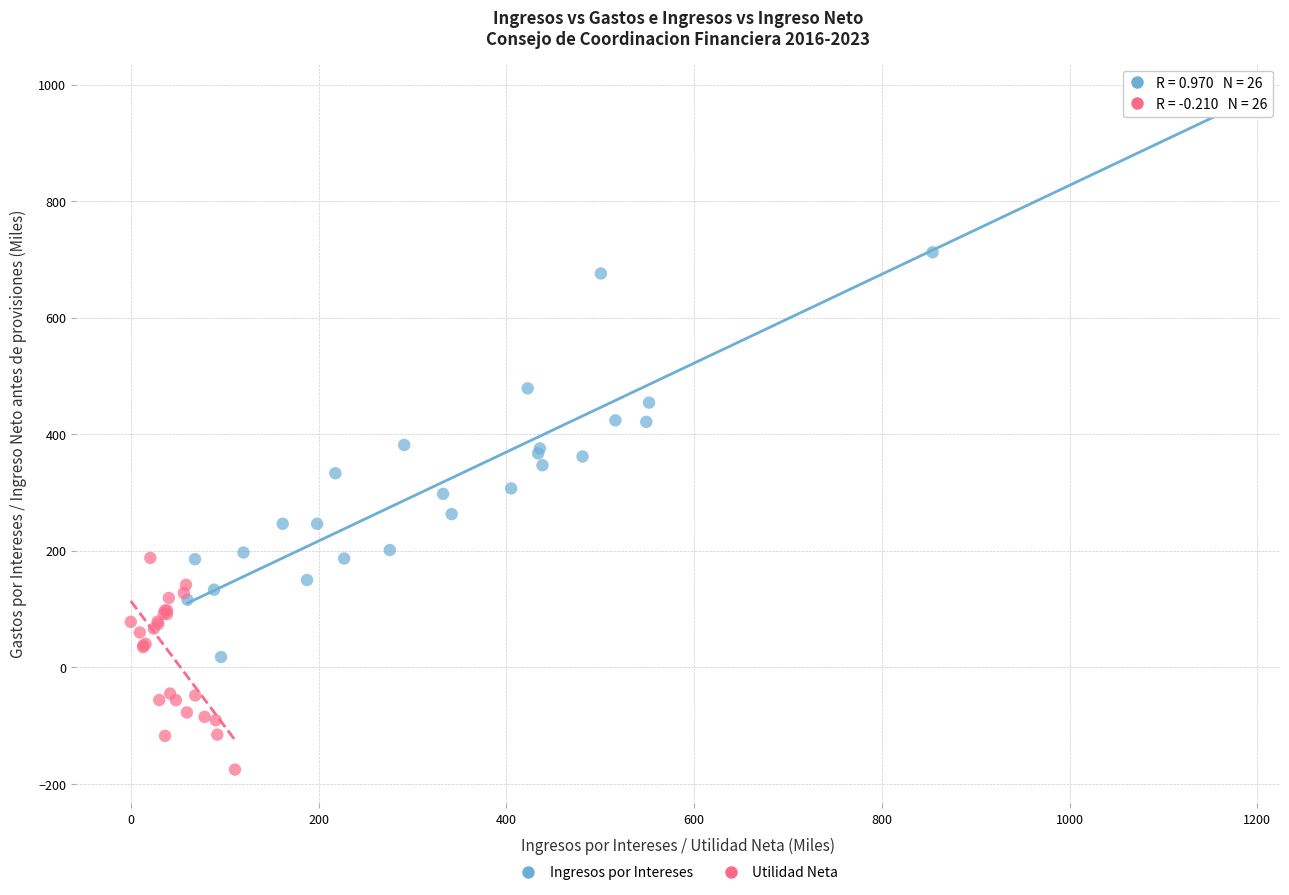

Which series reaches the minimum Y coordinate?

Utilidad Neta